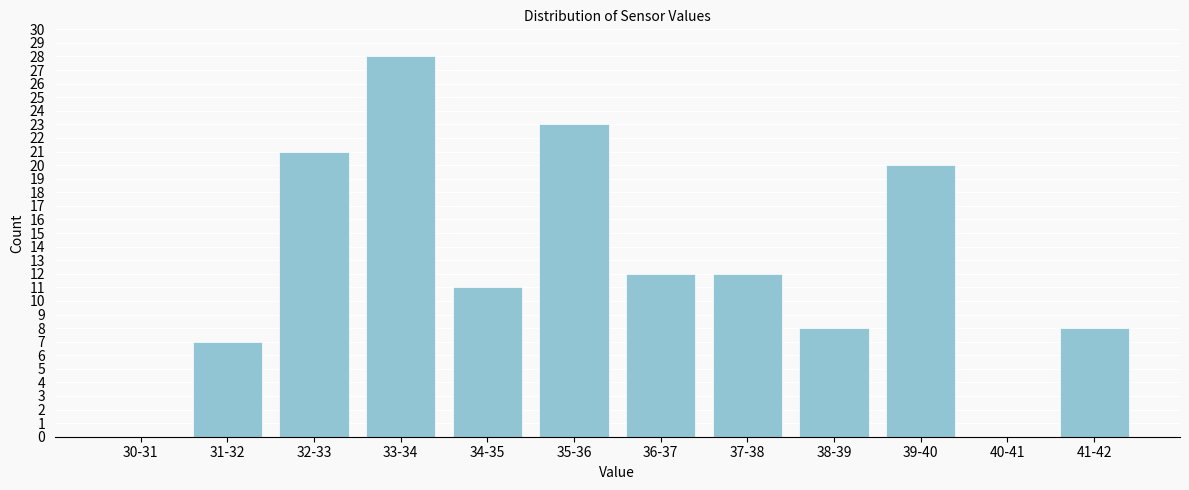

Reading right to left, what are all the values shown in this chart?

41-42=8	40-41=0	39-40=20	38-39=8	37-38=12	36-37=12	35-36=23	34-35=11	33-34=28	32-33=21	31-32=7	30-31=0